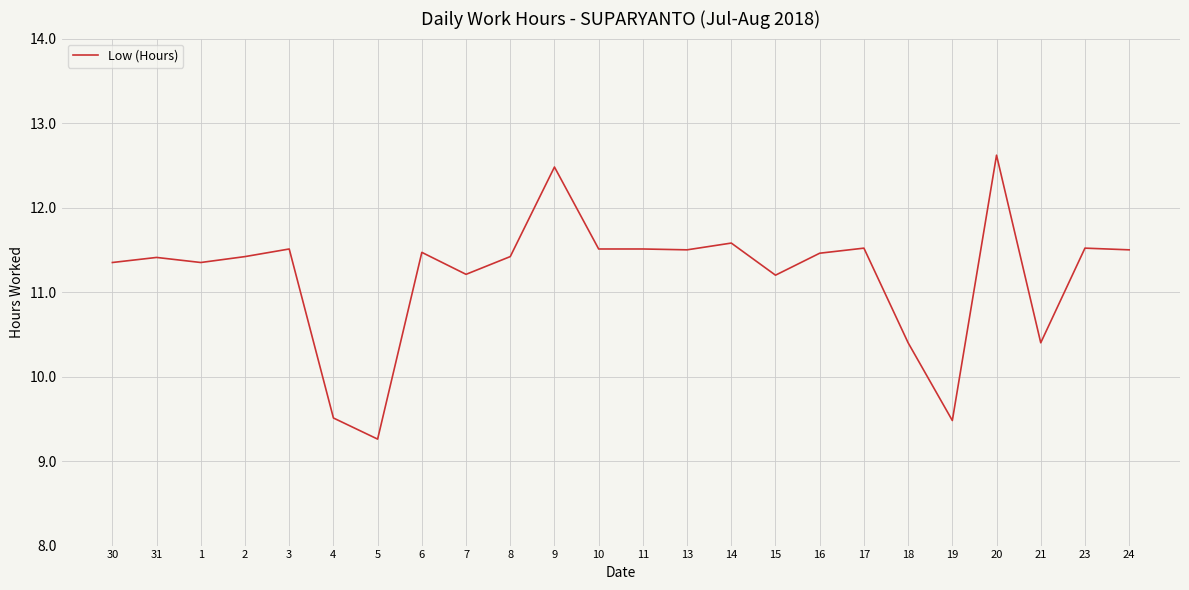

What is the difference between the maximum and minimum values?

3.4